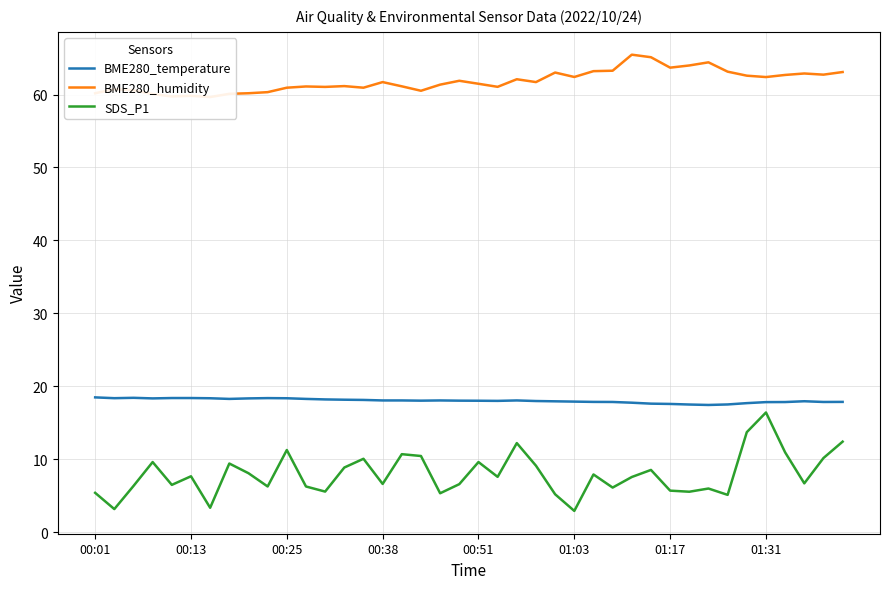

Reading right to left, transcribe all the data shown in this chart.

BME280_temperature: 17.9	17.8	17.9	17.8	17.8	17.7	17.5	17.4	17.5	17.6	17.6	17.7	17.8	17.9	17.9	17.9	18.0	18.1	18.0	18.0	18.0	18.1	18.0	18.1	18.1	18.1	18.1	18.2	18.3	18.4	18.4	18.3	18.3	18.4	18.4	18.4	18.3	18.4	18.4	18.5
BME280_humidity: 63.1	62.7	62.9	62.7	62.4	62.6	63.1	64.4	64.0	63.7	65.1	65.5	63.3	63.2	62.4	63.0	61.7	62.1	61.1	61.5	61.9	61.4	60.5	61.1	61.7	60.9	61.2	61.0	61.1	60.9	60.3	60.2	60.1	59.7	59.8	59.7	60.1	60.6	60.7	60.2
SDS_P1: 12.4	10.2	6.7	10.9	16.4	13.7	5.1	6.0	5.5	5.7	8.5	7.5	6.1	7.9	2.9	5.2	9.1	12.2	7.6	9.6	6.6	5.3	10.4	10.7	6.6	10.1	8.8	5.5	6.2	11.2	6.2	8.1	9.4	3.3	7.7	6.5	9.6	6.3	3.1	5.4